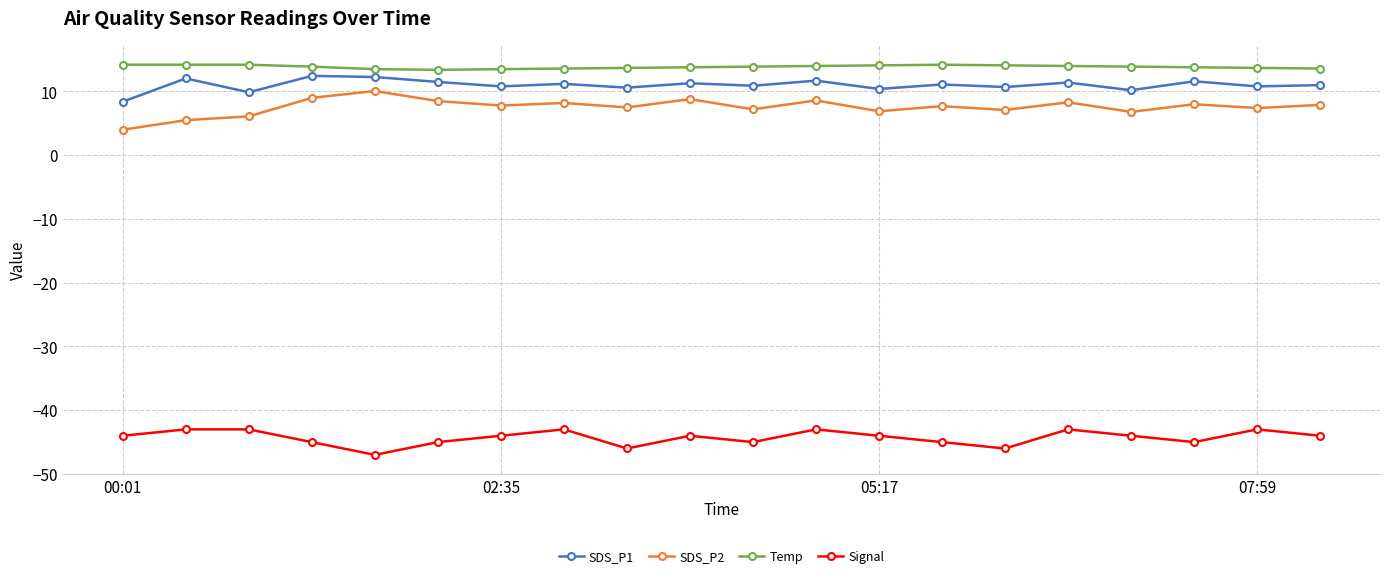

Rank the series by their maximum value, from lowest to highest.

Signal, SDS_P2, SDS_P1, Temp